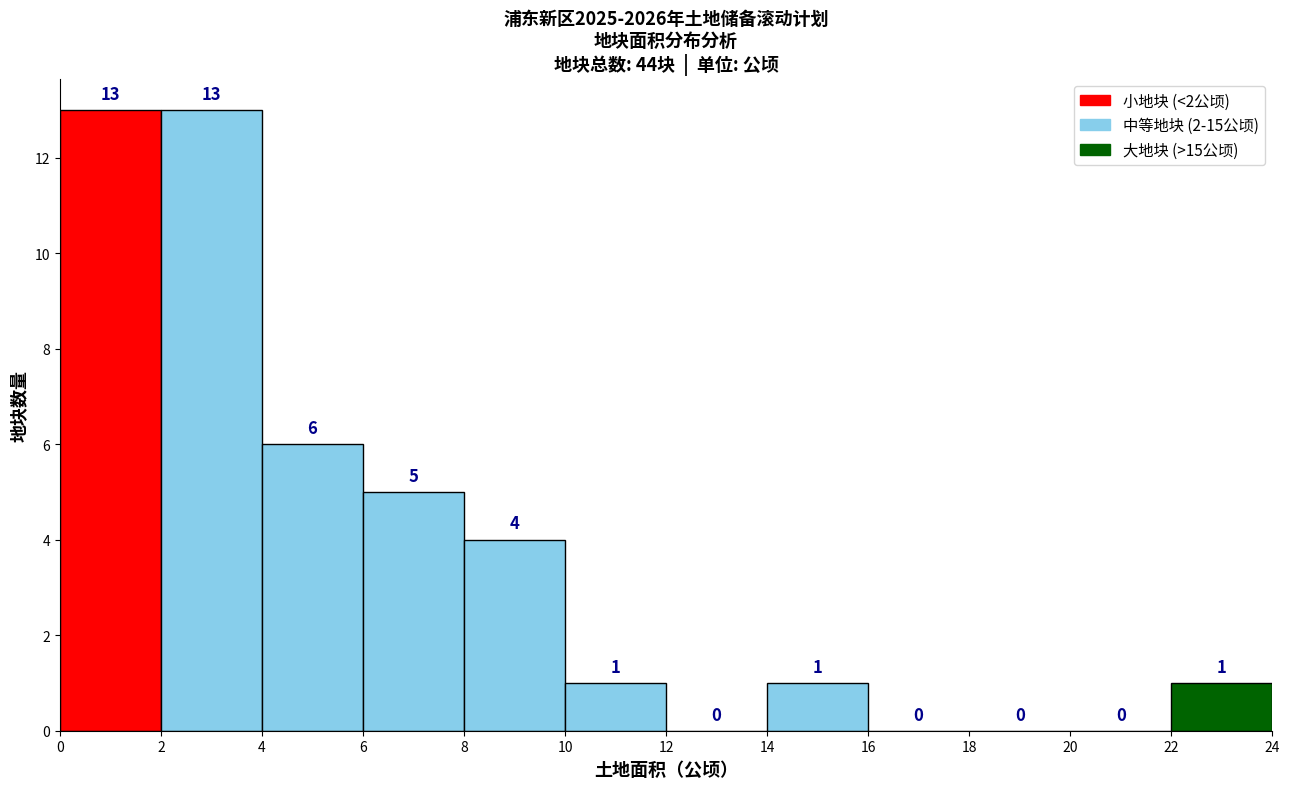

Reading left to right, transcribe this chart: for each bar, give the range it covers on the x-axis and its height.

0 to 2: 13
2 to 4: 13
4 to 6: 6
6 to 8: 5
8 to 10: 4
10 to 12: 1
12 to 14: 0
14 to 16: 1
16 to 18: 0
18 to 20: 0
20 to 22: 0
22 to 24: 1